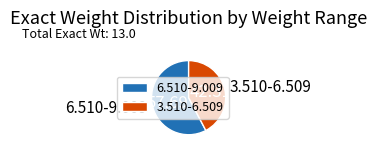

Is 6.510-9.009 the majority of the pie?

Yes